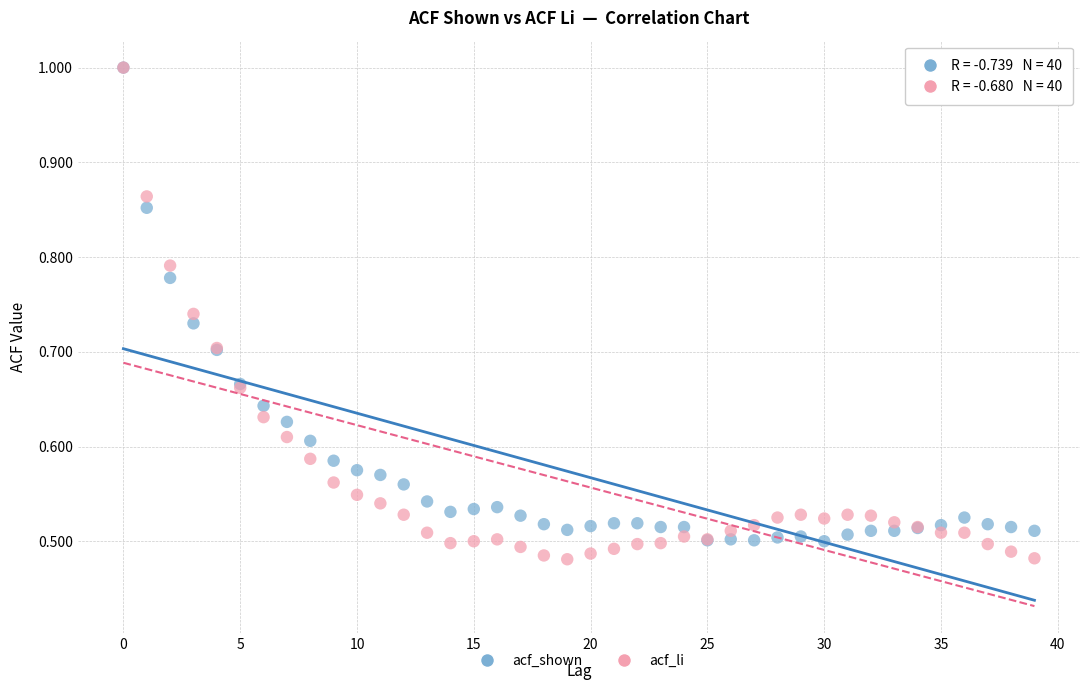

What are all the series names shown in the legend?

acf_shown, acf_li